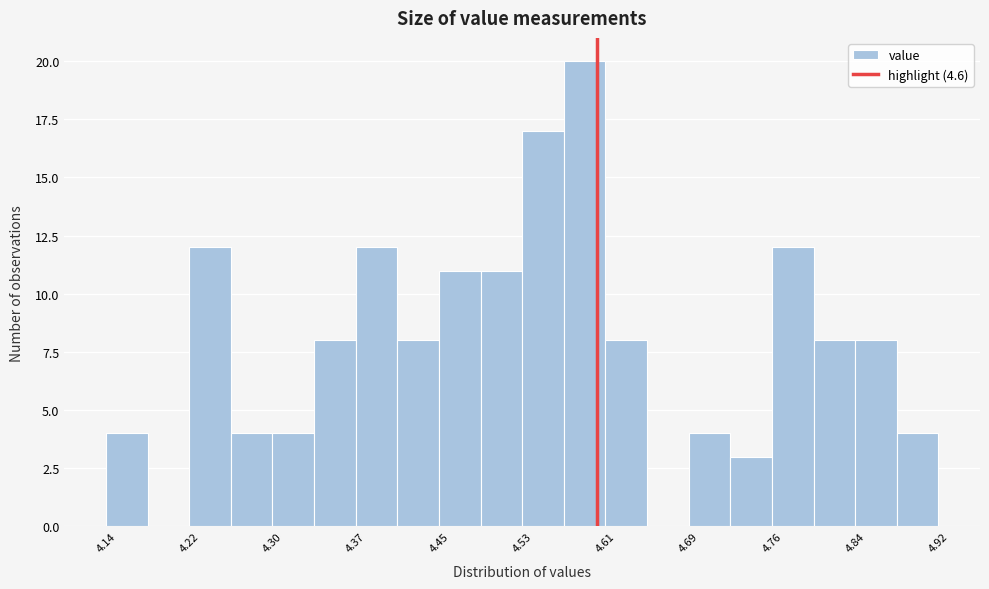

Read against the x-axis, roughly where is the centre of the tallest bar?

4.59